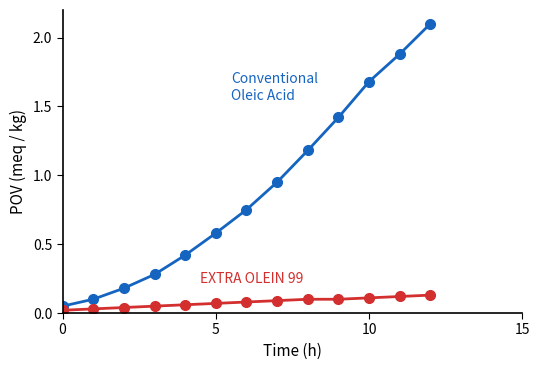

What is the maximum value shown in the chart?

2.1